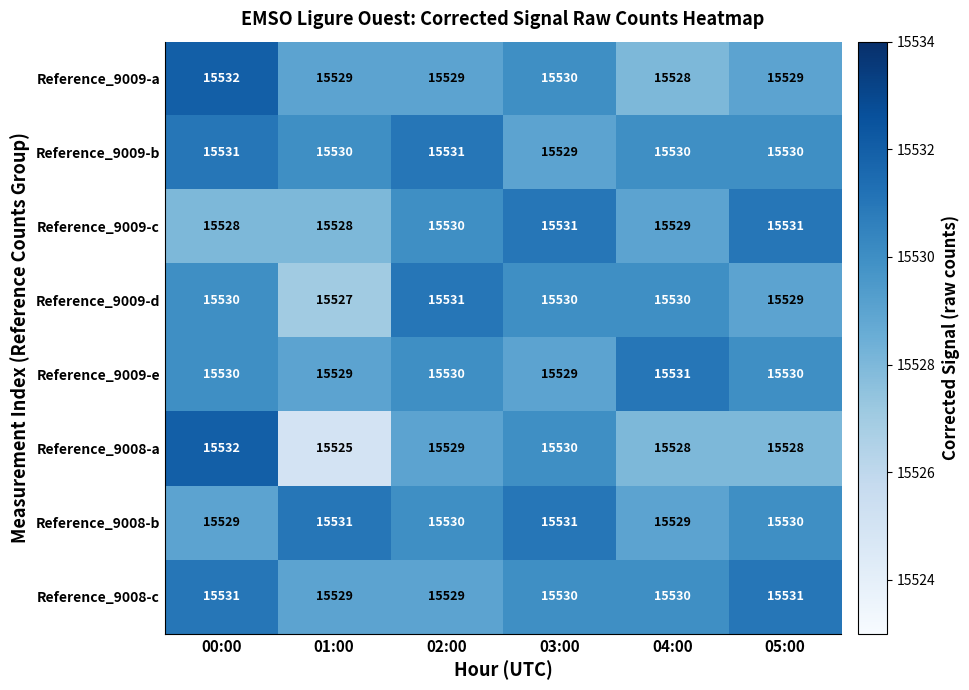

How many data points does each series have?

6